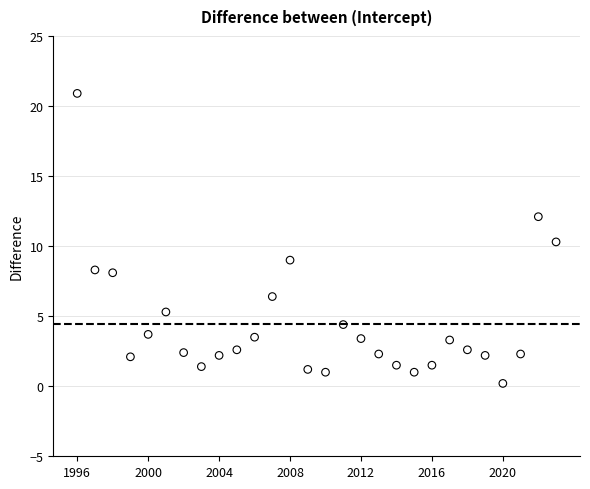

What is the range of Y values (max minus min)?

20.7